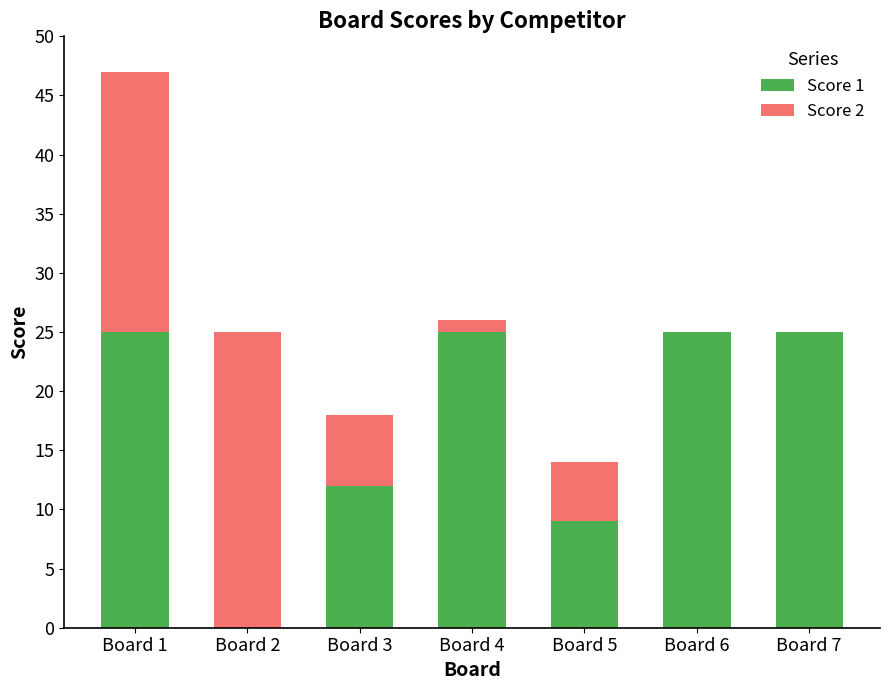

What is the sum of all Score 1 values?

121